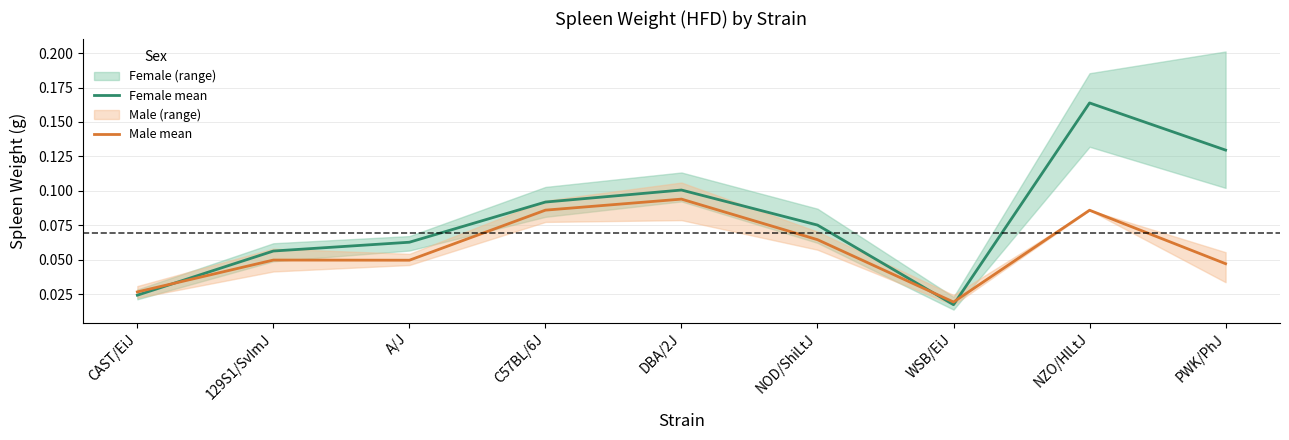

Reading left to right, transcribe all the data shown in this chart.

Female mean: CAST/EiJ=0.0	129S1/SvImJ=0.1	A/J=0.1	C57BL/6J=0.1	DBA/2J=0.1	NOD/ShiLtJ=0.1	WSB/EiJ=0.0	NZO/HlLtJ=0.2	PWK/PhJ=0.1
Male mean: CAST/EiJ=0.0	129S1/SvImJ=0.0	A/J=0.0	C57BL/6J=0.1	DBA/2J=0.1	NOD/ShiLtJ=0.1	WSB/EiJ=0.0	NZO/HlLtJ=0.1	PWK/PhJ=0.0